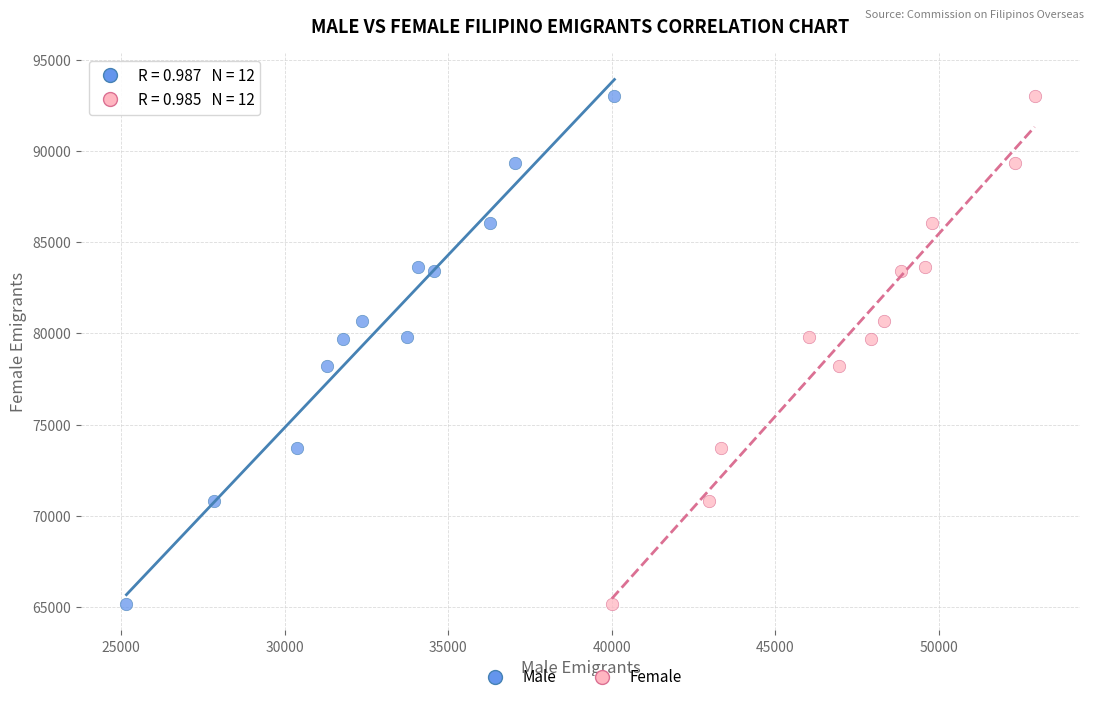

What are all the series names shown in the legend?

Male, Female